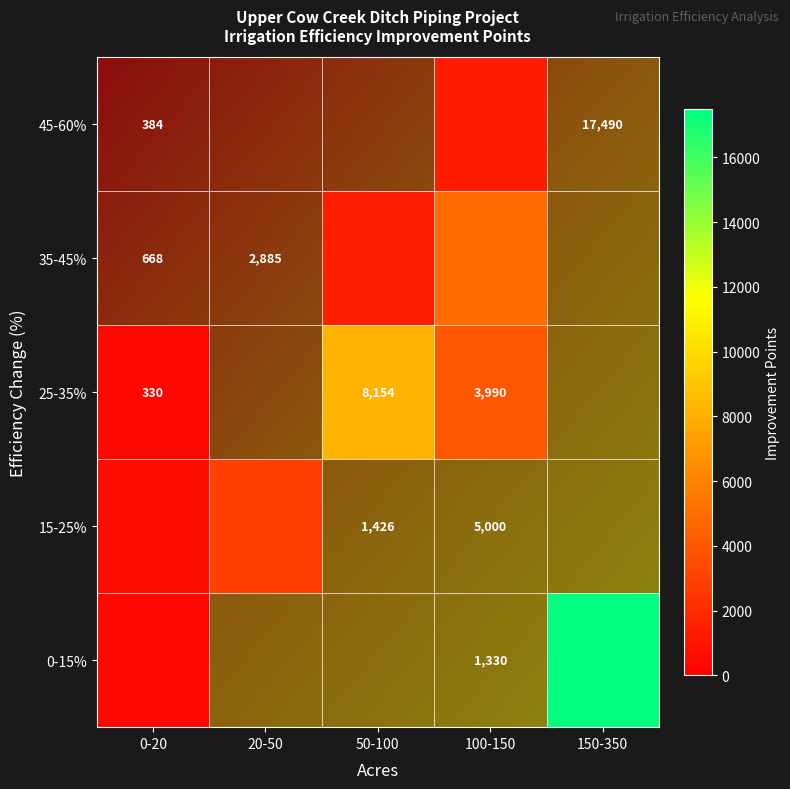

What is the maximum value shown in the chart?

17490